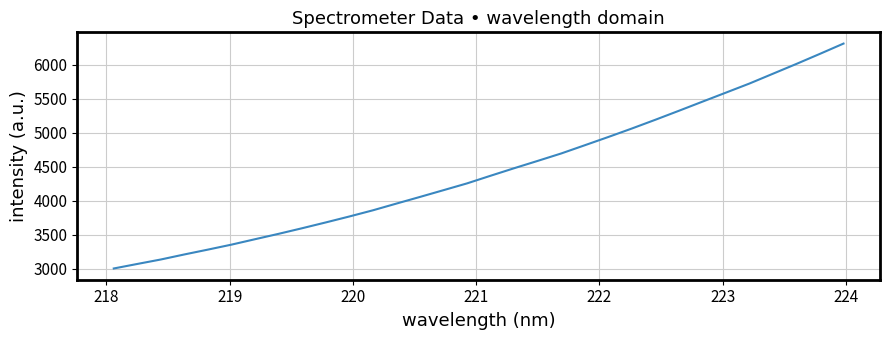

Count the number of data series in this chart.

1